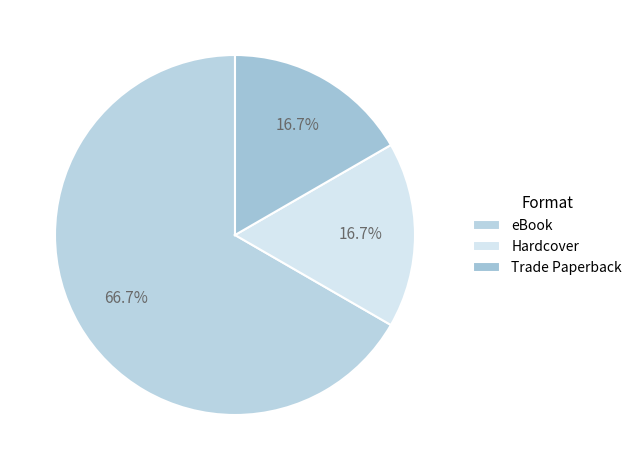

To the nearest percent, what percentage of the pie is eBook?

67%